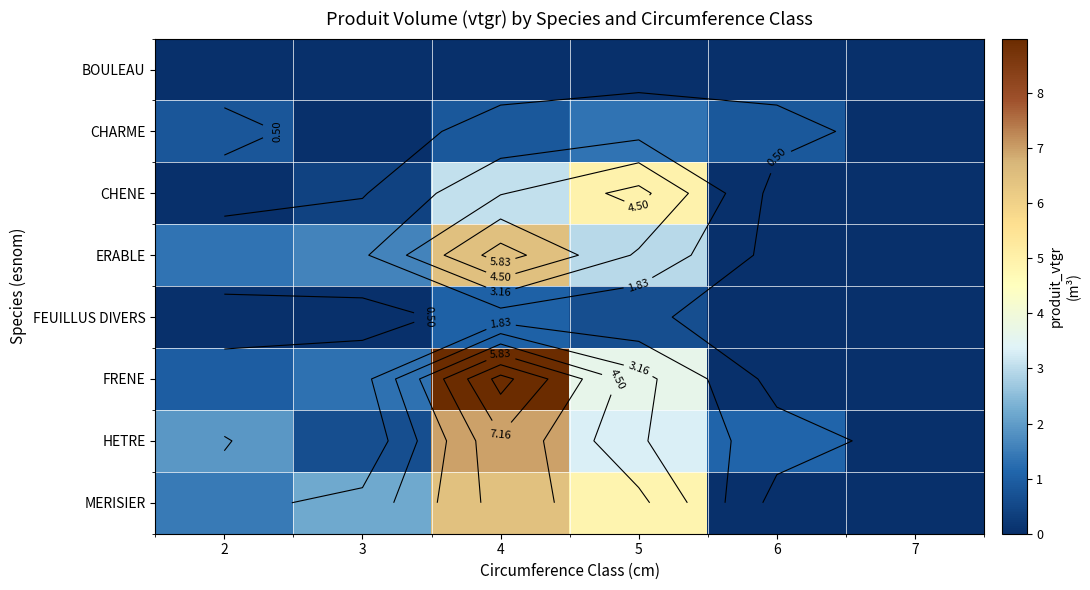

Which has a higher value, 5 or 4?

5